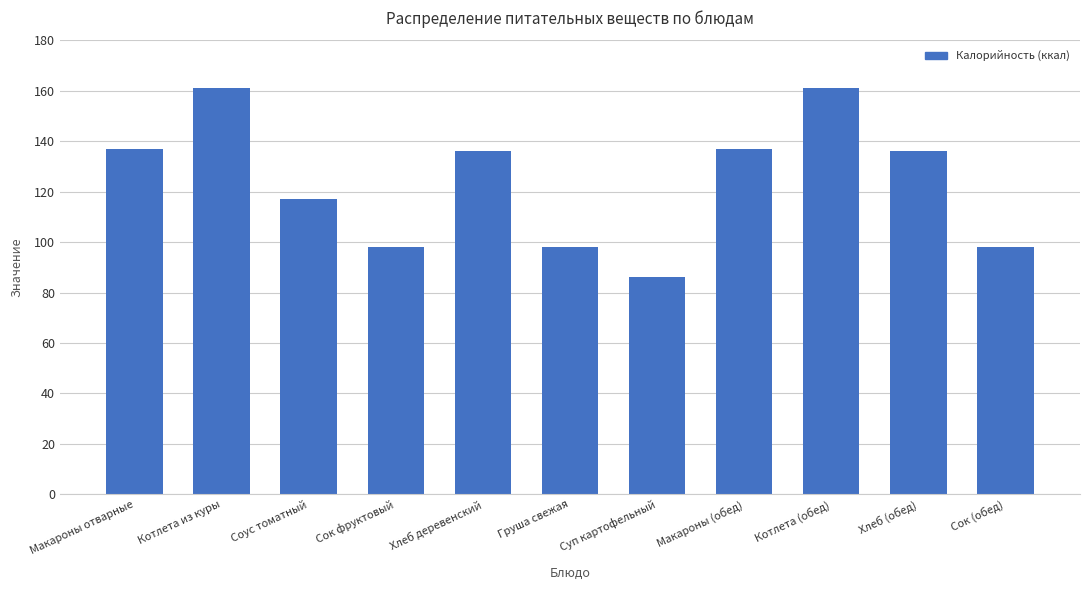

Where is the data nearest to the value 123?

Соус томатный